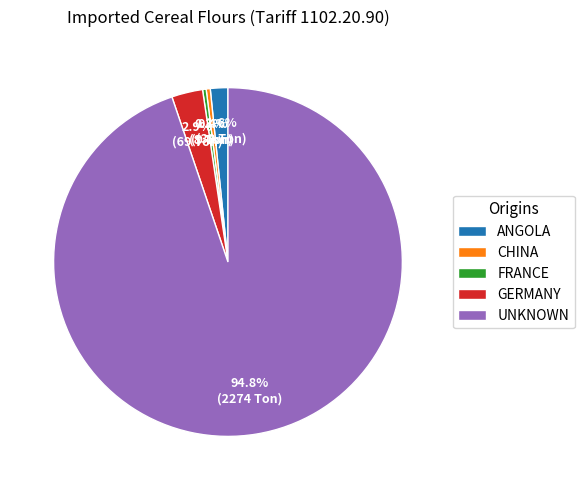

Which category has the biggest portion of the pie?

UNKNOWN